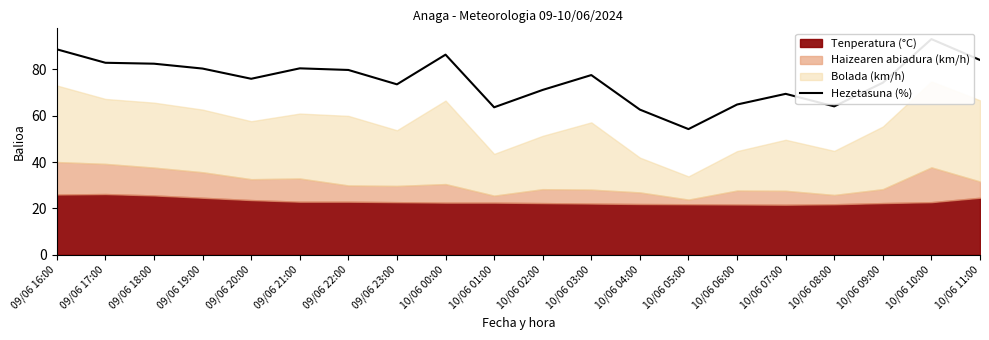

At which category does the chart reach its peak across all series?

10/06 10:00